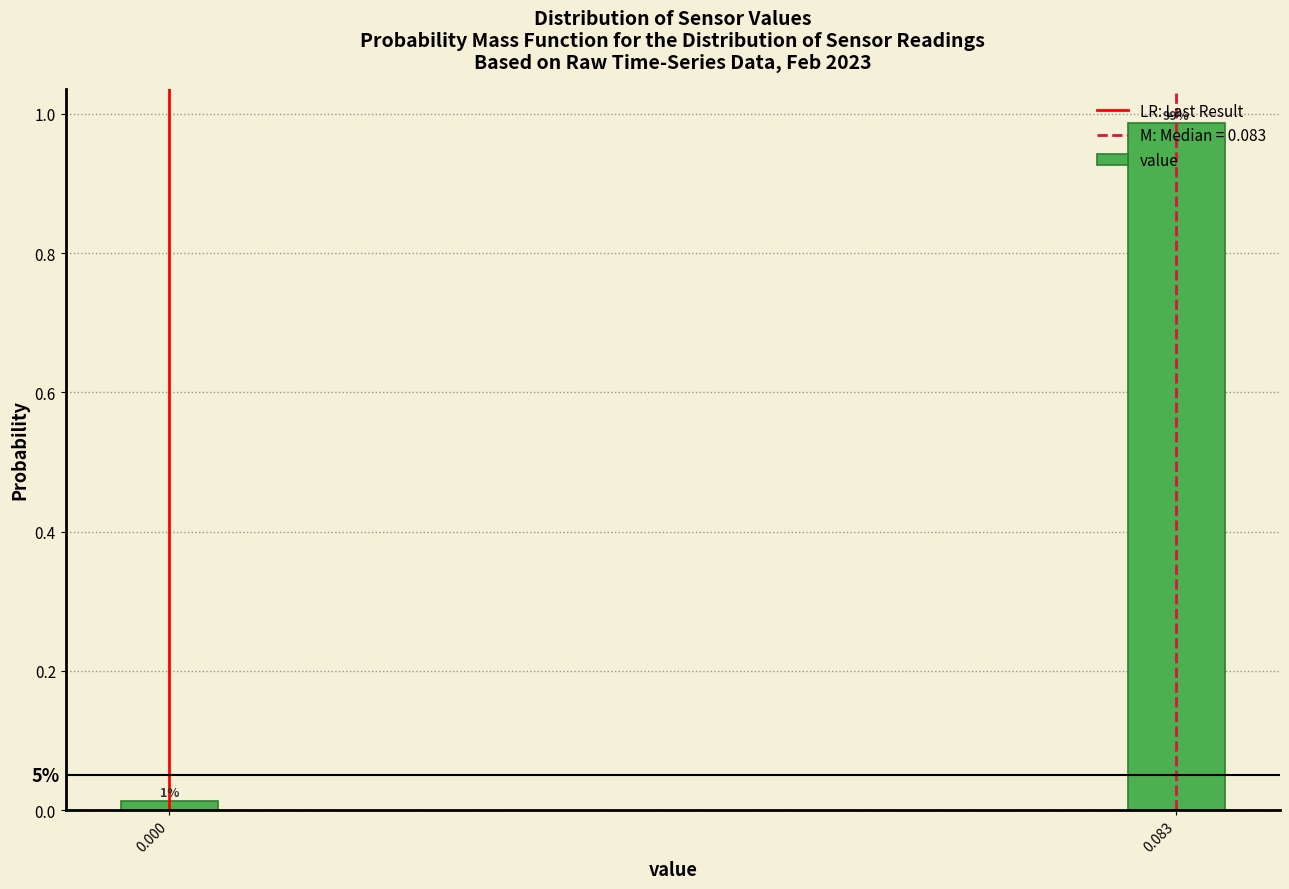

What is the difference between the maximum and minimum values?

1.0